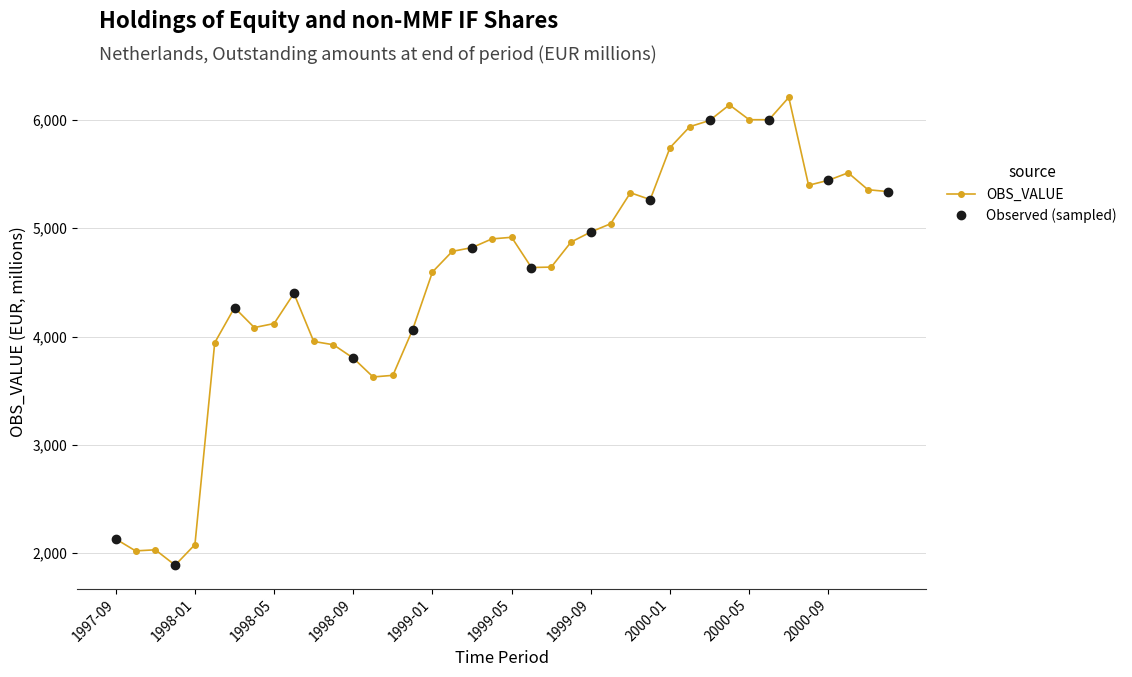

How many points are lower than both their immediate neighbors (excluding endpoints)?

7